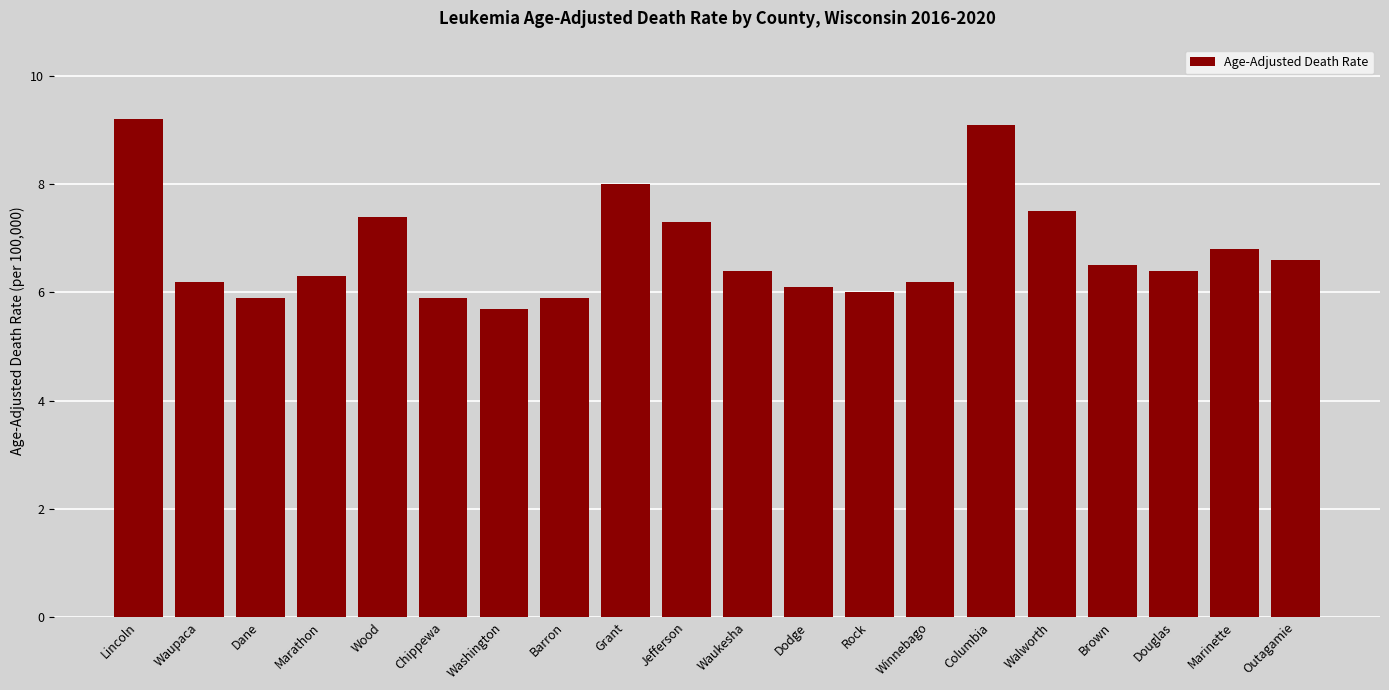

The chart shows a value of 6.6 at Outagamie. True or false?

True